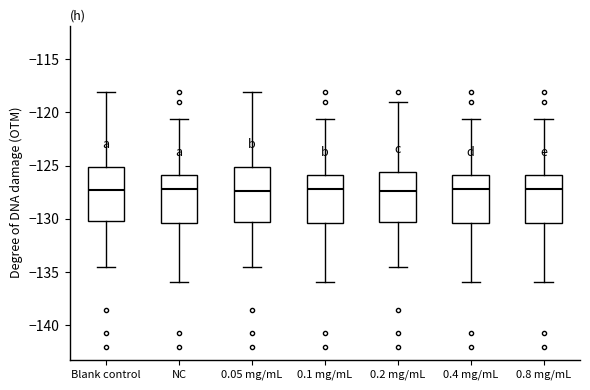

Where is the lower edge of the box for 0.05 mg/mL on the y-axis? The values are not printed on the chart, so give them approximately, as read against the axis.

-130.5